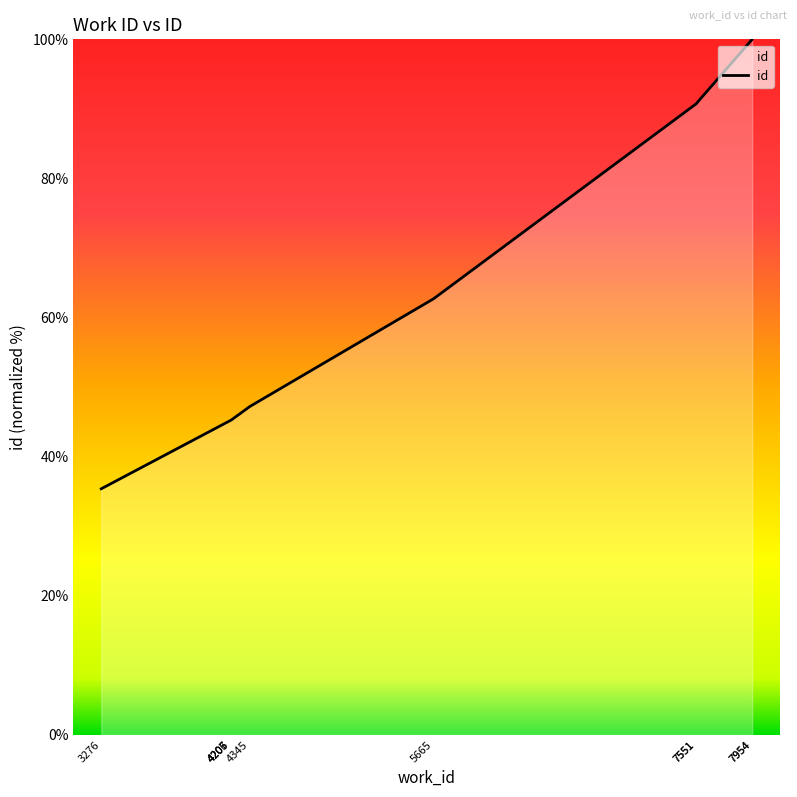

List the labels in order of value, largest first.

7954, 7954, 7551, 7551, 5665, 4345, 4207, 4206, 4205, 3276